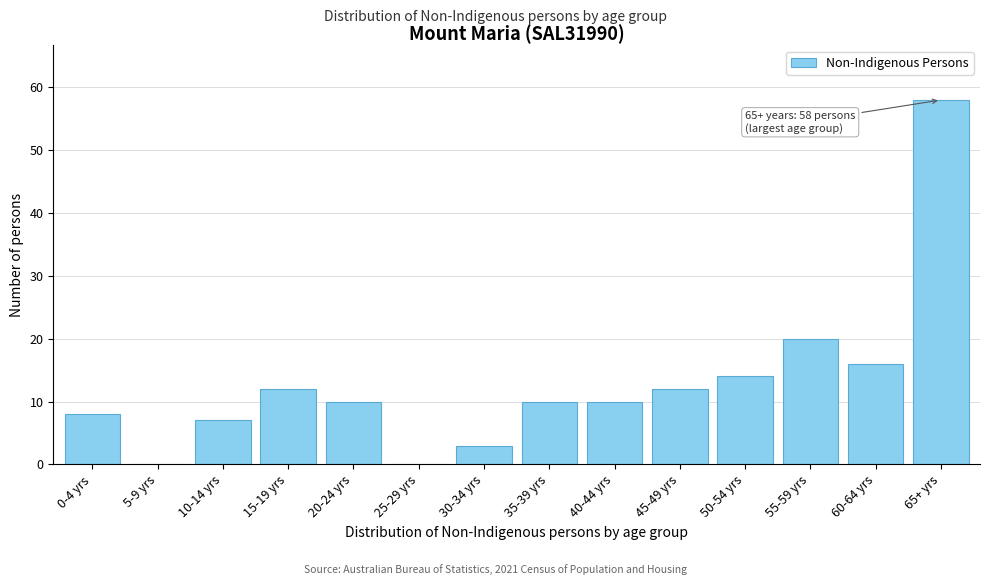

Reading right to left, extract all data points from this chart.

65+ yrs=58	60-64 yrs=16	55-59 yrs=20	50-54 yrs=14	45-49 yrs=12	40-44 yrs=10	35-39 yrs=10	30-34 yrs=3	25-29 yrs=0	20-24 yrs=10	15-19 yrs=12	10-14 yrs=7	5-9 yrs=0	0-4 yrs=8